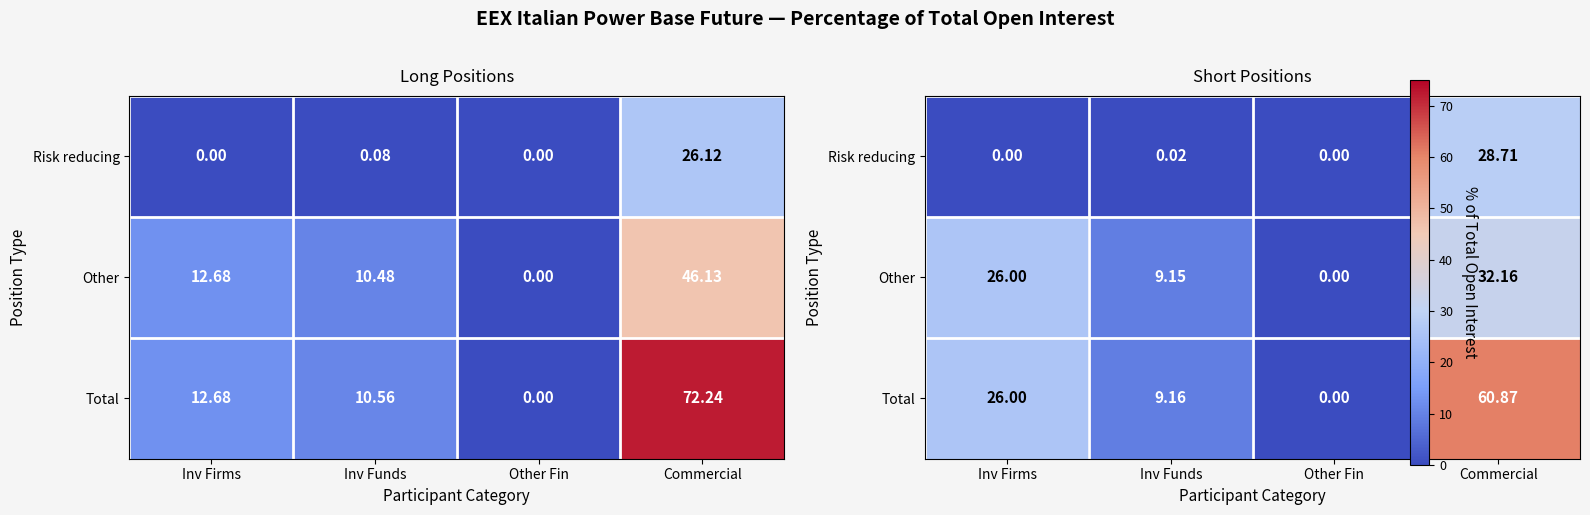

Count the number of categories in the chart.

4